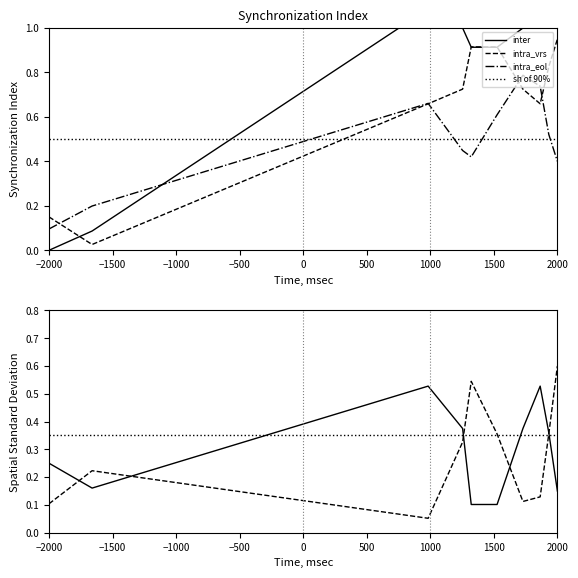

What position from the left is −1000?

3